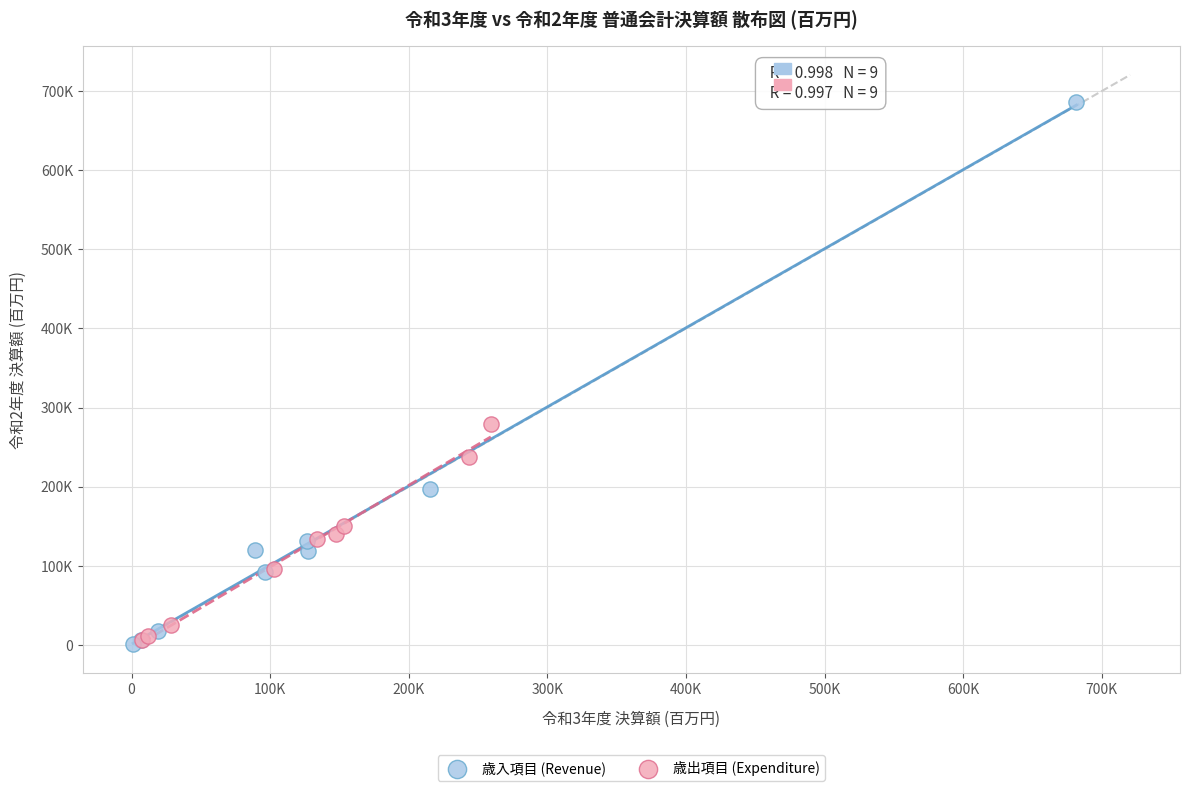

Which series has the widest spread of Y values?

歳入項目 (Revenue)